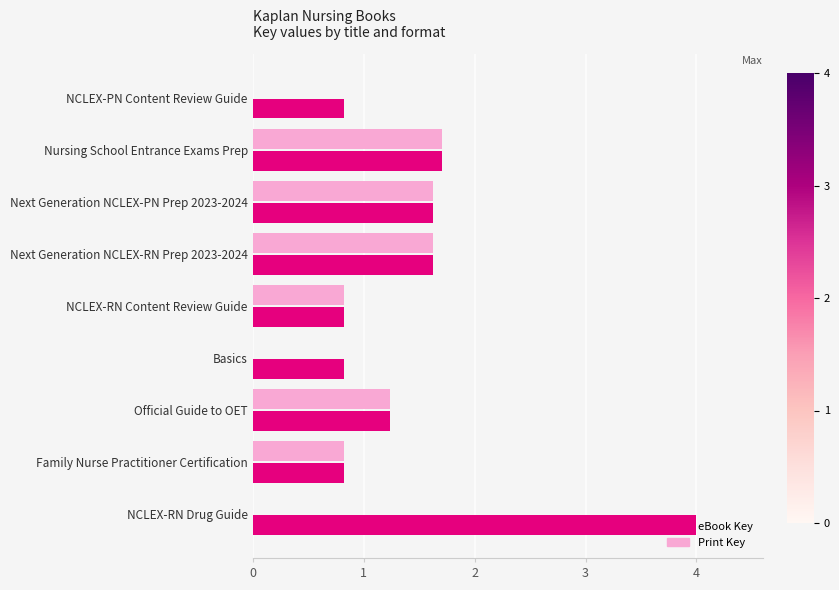

At which category does the chart reach its peak across all series?

NCLEX-RN Drug Guide